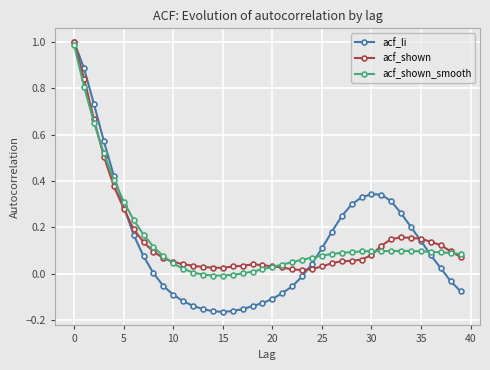

Which series has the widest spread of values?

acf_li